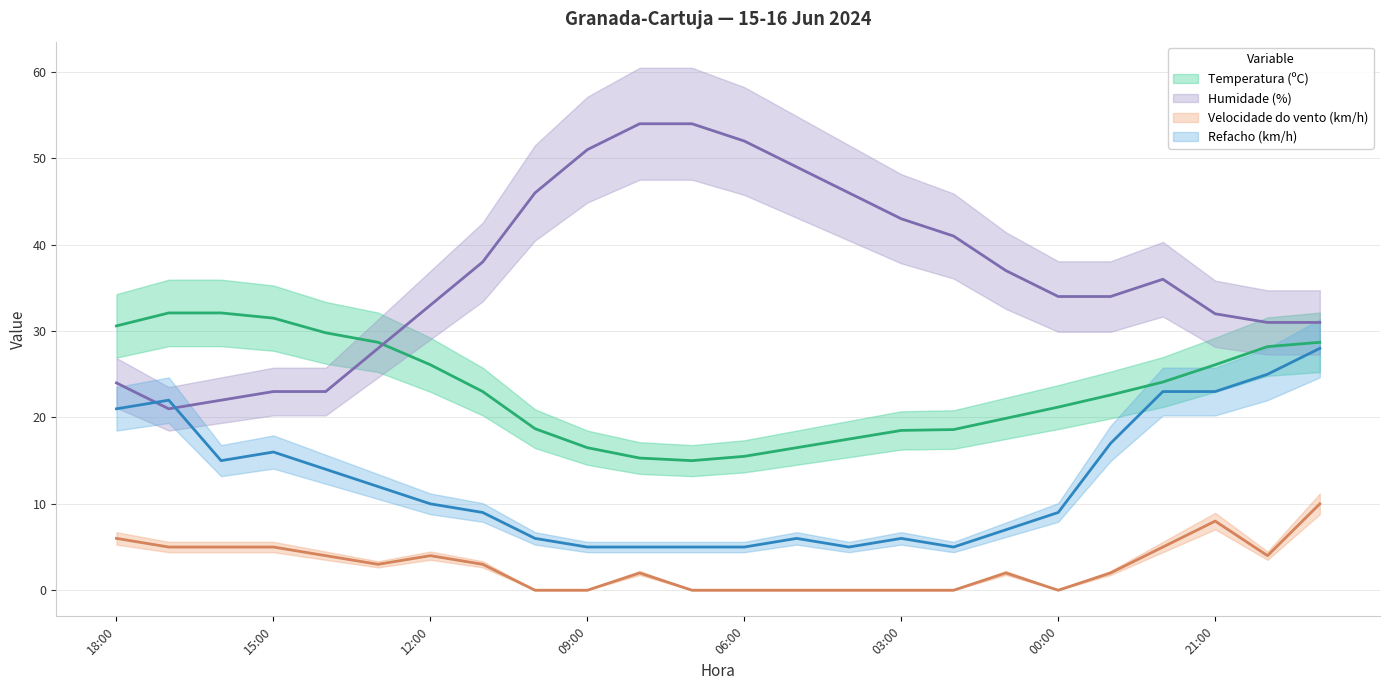

Is the value of Velocidade do vento (km/h) at 16:00 greater than the value of Humidade (%) at 03:00?

No